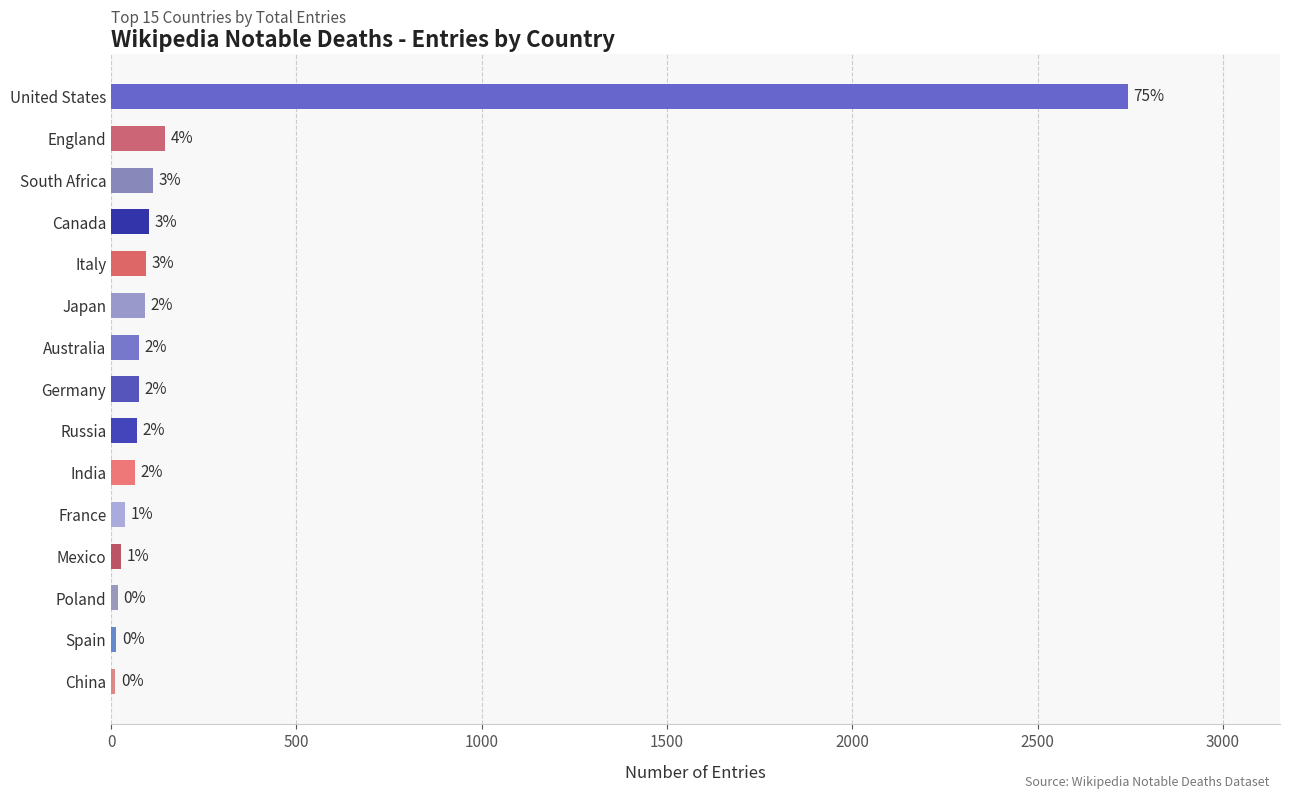

Does the chart contain any negative values?

No